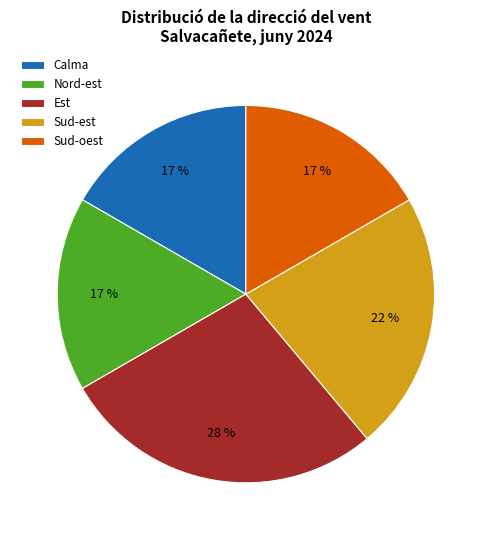

What is the ratio of the value at Sud-oest to the value at Nord-est?

1.0